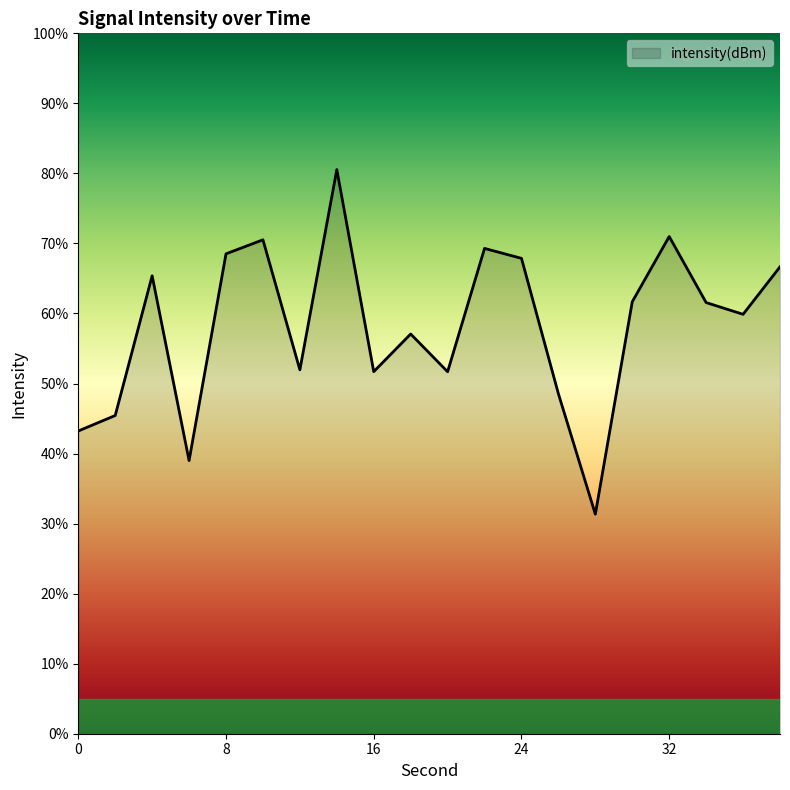

How many lines are shown in the chart?

1